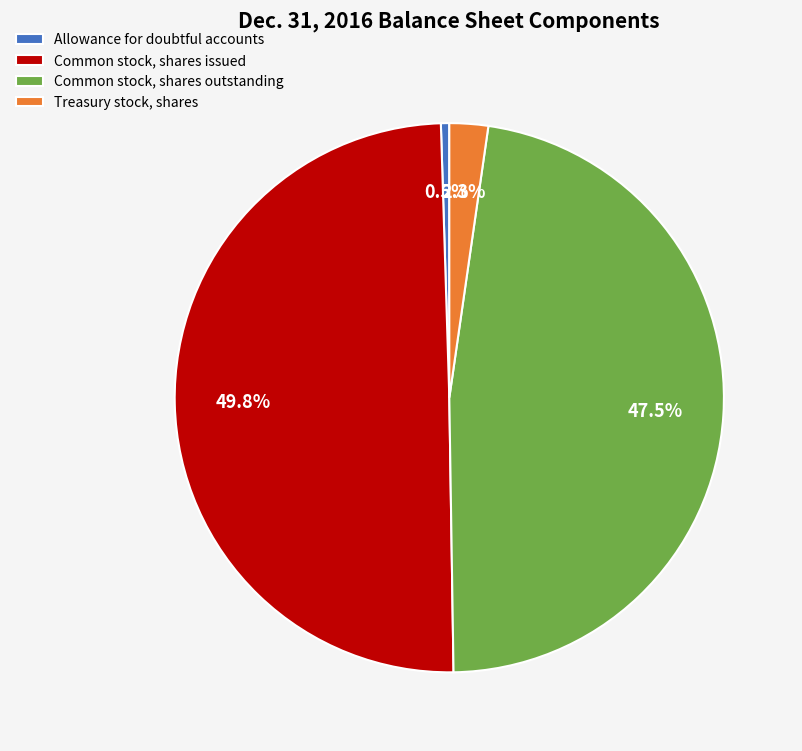

What is the smallest slice in the pie chart?

Allowance for doubtful accounts